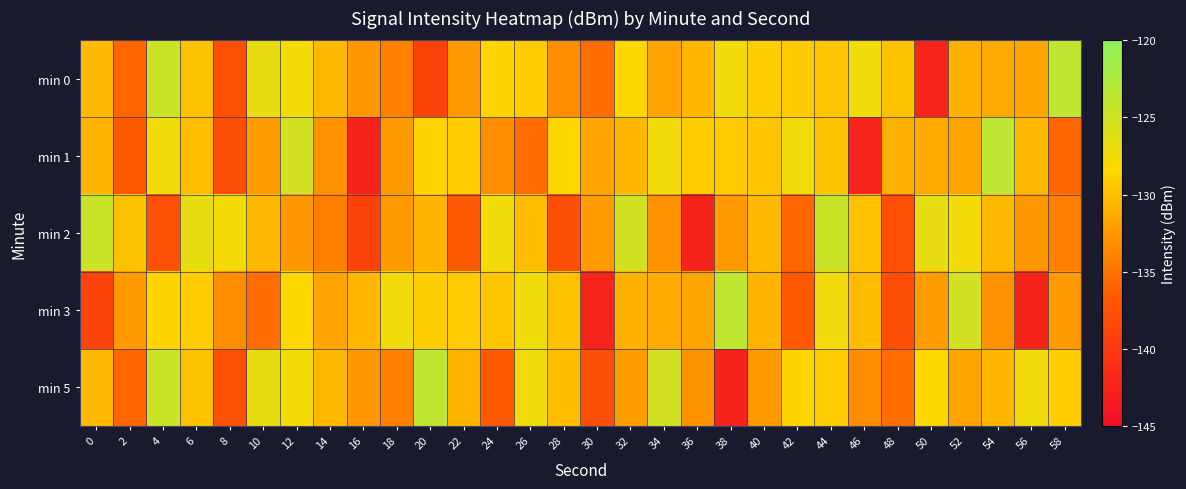

Reading left to right, list all the values displayed in this chart.

min 0: 0=-130.4	2=-135.7	4=-124.5	6=-129.8	8=-137.6	10=-126.7	12=-127.5	14=-130.4	16=-132.5	18=-134.1	20=-138.9	22=-132.3	24=-128.5	26=-129.2	28=-133.3	30=-135.4	32=-128.4	34=-131.7	36=-130.5	38=-127.3	40=-129.0	42=-129.2	44=-129.7	46=-127.2	48=-129.8	50=-142.4	52=-130.9	54=-131.4	56=-131.7	58=-123.7
min 1: 0=-130.7	2=-136.8	4=-127.3	6=-130.2	8=-137.8	10=-132.3	12=-125.2	14=-132.9	16=-142.5	18=-132.3	20=-128.5	22=-129.2	24=-133.3	26=-135.4	28=-128.4	30=-131.7	32=-130.5	34=-127.3	36=-129.0	38=-129.2	40=-129.7	42=-127.2	44=-129.8	46=-142.4	48=-130.9	50=-131.4	52=-131.7	54=-123.7	56=-130.4	58=-135.7
min 2: 0=-124.5	2=-129.8	4=-137.6	6=-126.7	8=-127.5	10=-130.4	12=-132.5	14=-134.1	16=-138.9	18=-132.3	20=-130.7	22=-136.8	24=-127.3	26=-130.2	28=-137.8	30=-132.3	32=-125.2	34=-132.9	36=-142.5	38=-132.3	40=-130.4	42=-135.7	44=-124.5	46=-129.8	48=-137.6	50=-126.7	52=-127.5	54=-130.4	56=-132.5	58=-134.1
min 3: 0=-138.9	2=-132.3	4=-128.5	6=-129.2	8=-133.3	10=-135.4	12=-128.4	14=-131.7	16=-130.5	18=-127.3	20=-129.0	22=-129.2	24=-129.7	26=-127.2	28=-129.8	30=-142.4	32=-130.9	34=-131.4	36=-131.7	38=-123.7	40=-130.7	42=-136.8	44=-127.3	46=-130.2	48=-137.8	50=-132.3	52=-125.2	54=-132.9	56=-142.5	58=-132.3
min 5: 0=-130.4	2=-135.7	4=-124.5	6=-129.8	8=-137.6	10=-126.7	12=-127.5	14=-130.4	16=-132.5	18=-134.1	20=-123.7	22=-130.7	24=-136.8	26=-127.3	28=-130.2	30=-137.8	32=-132.3	34=-125.2	36=-132.9	38=-142.5	40=-132.3	42=-128.5	44=-129.2	46=-133.3	48=-135.4	50=-128.4	52=-131.7	54=-130.5	56=-127.3	58=-129.0